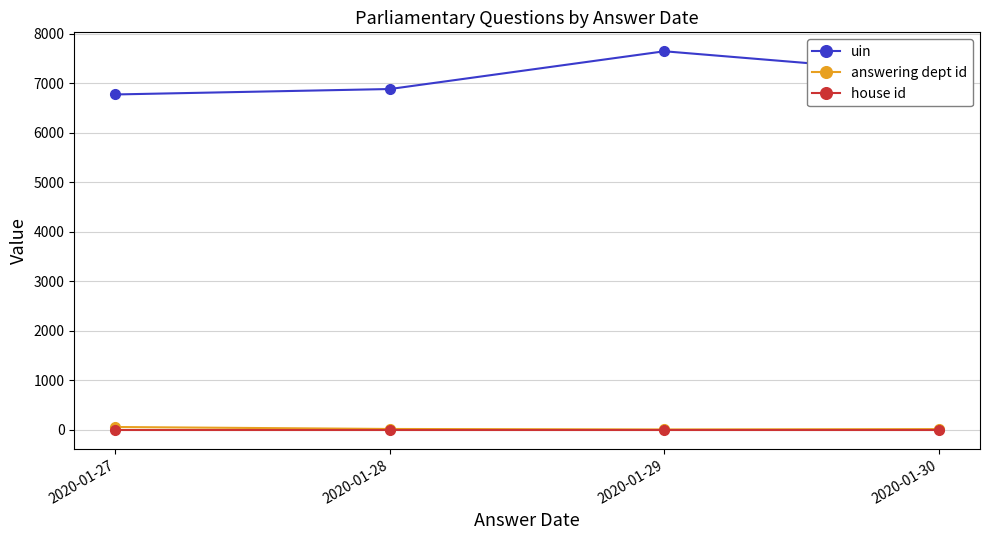

At how many categories does at least one series exceed 2626?

4